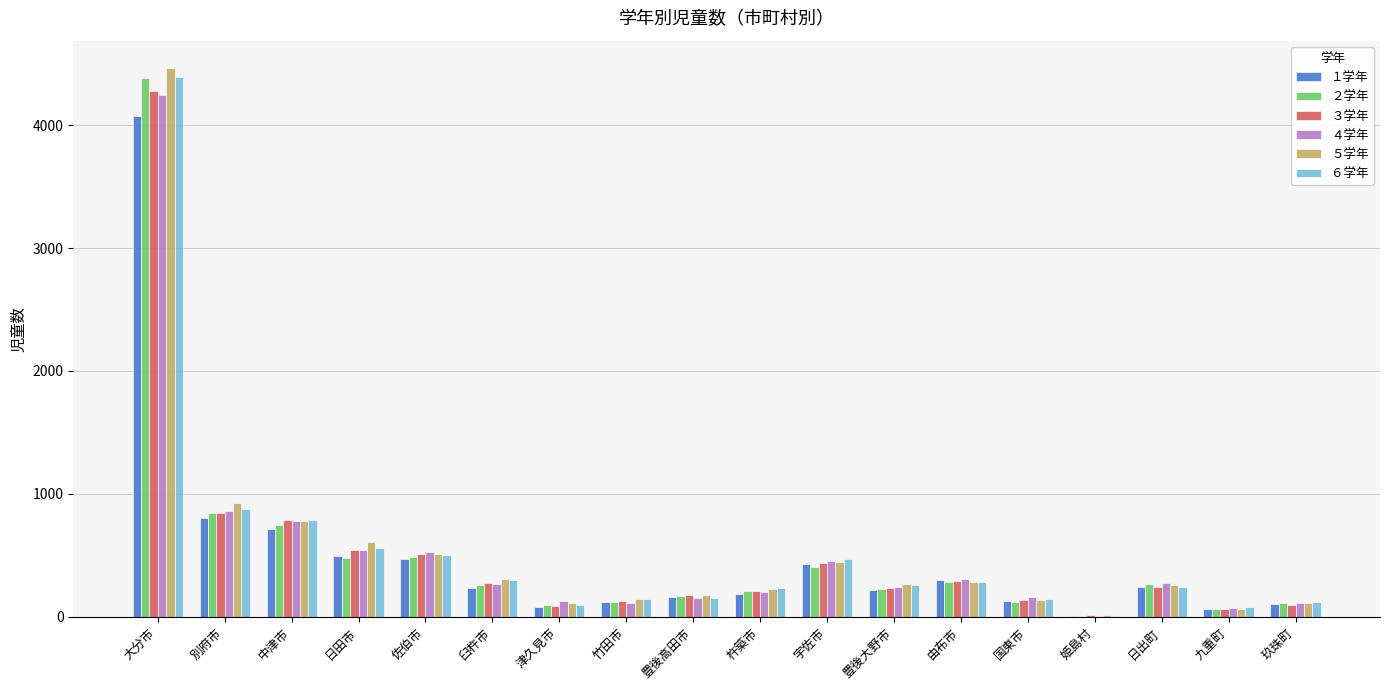

At which category is the sum across all series the highest?

大分市